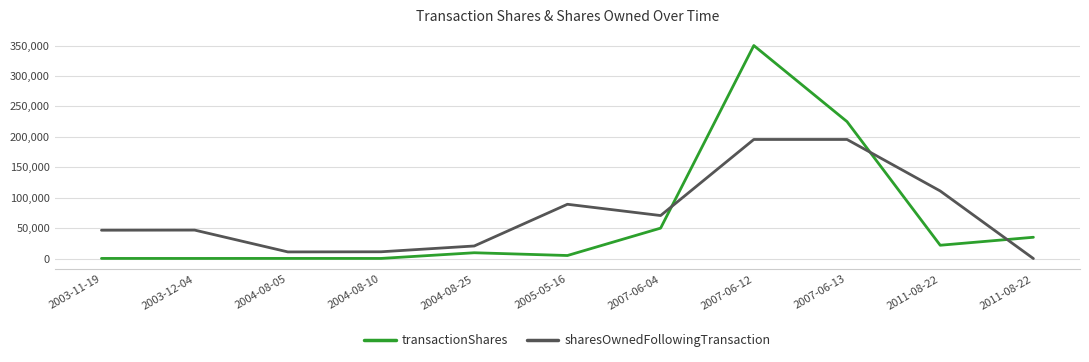

Does the chart have visible grid lines?

Yes